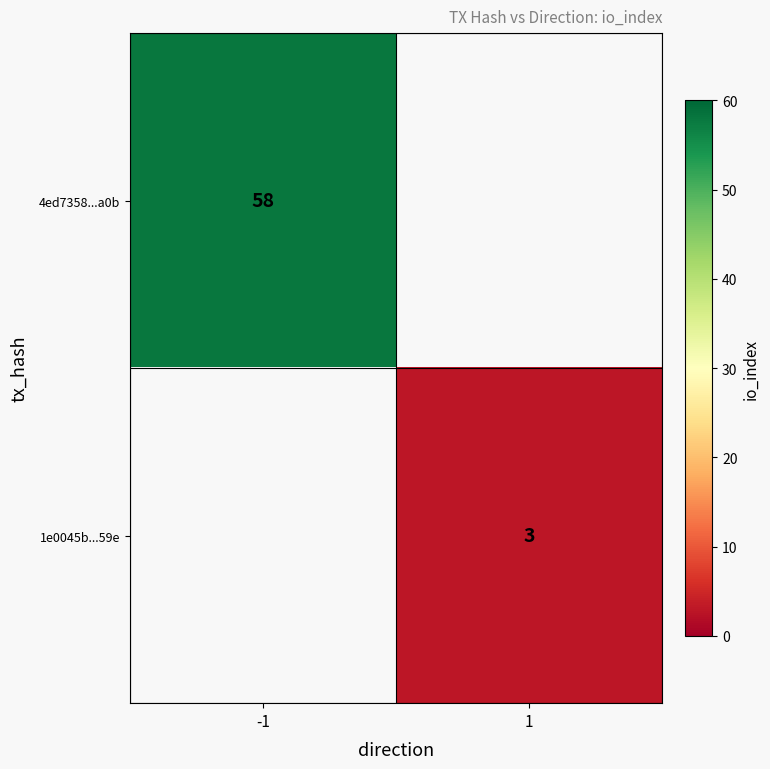

At how many categories does at least one series exceed 28?

1